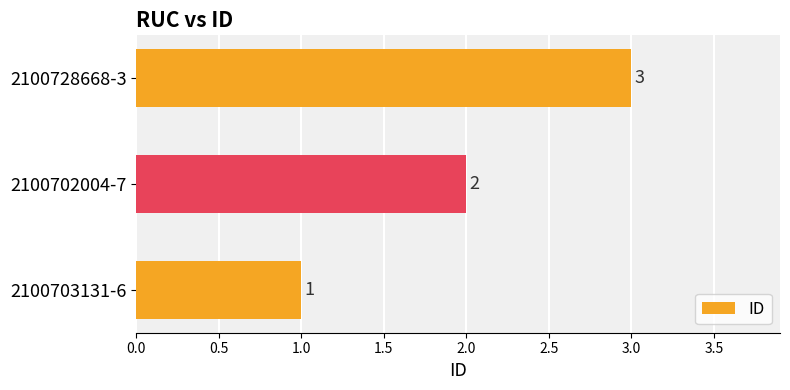

Rank the categories by value from highest to lowest.

2100728668-3, 2100702004-7, 2100703131-6